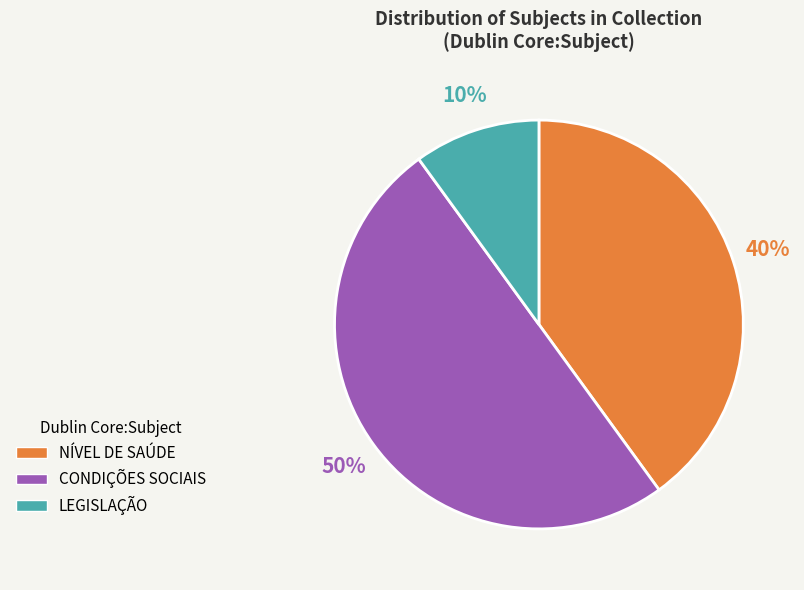

To the nearest percent, what portion does LEGISLAÇÃO represent?

10%